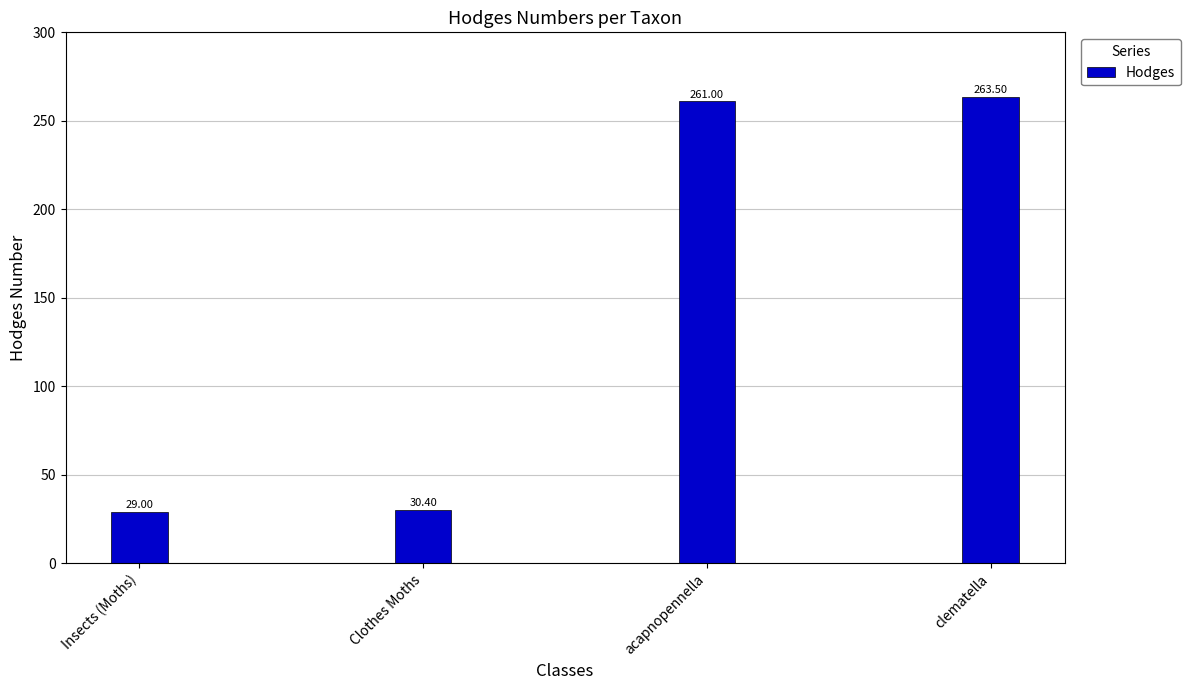

Approximately how many times larger is the value at acapnopennella compared to Clothes Moths?

8.6